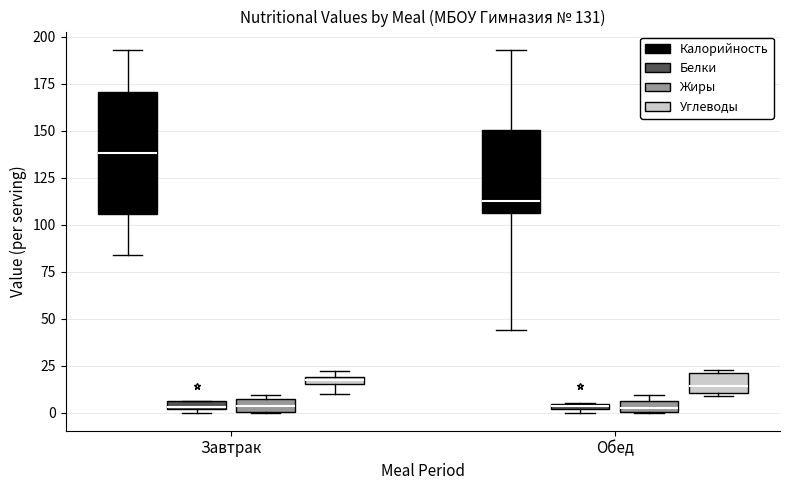

Which box is the tallest, from its lower edge to its upper edge?

Завтрак (Калорийность)